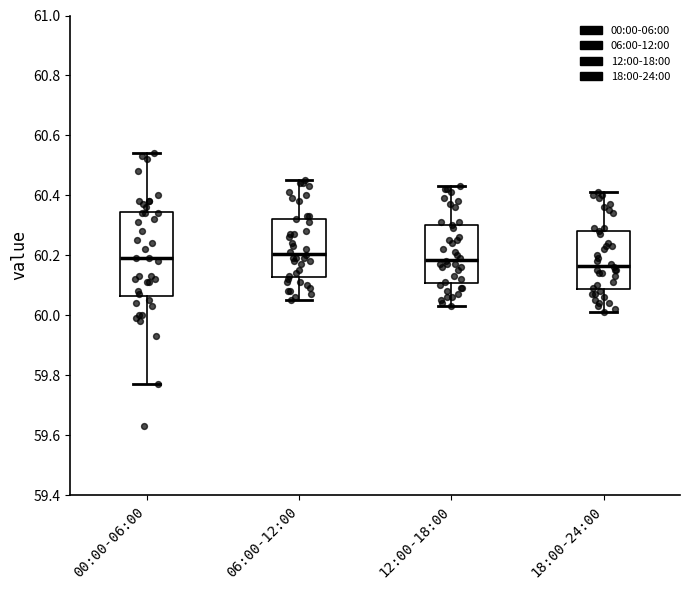

Where is the upper edge of the box for 18:00-24:00 on the y-axis? The values are not printed on the chart, so give them approximately, as read against the axis.

60.28